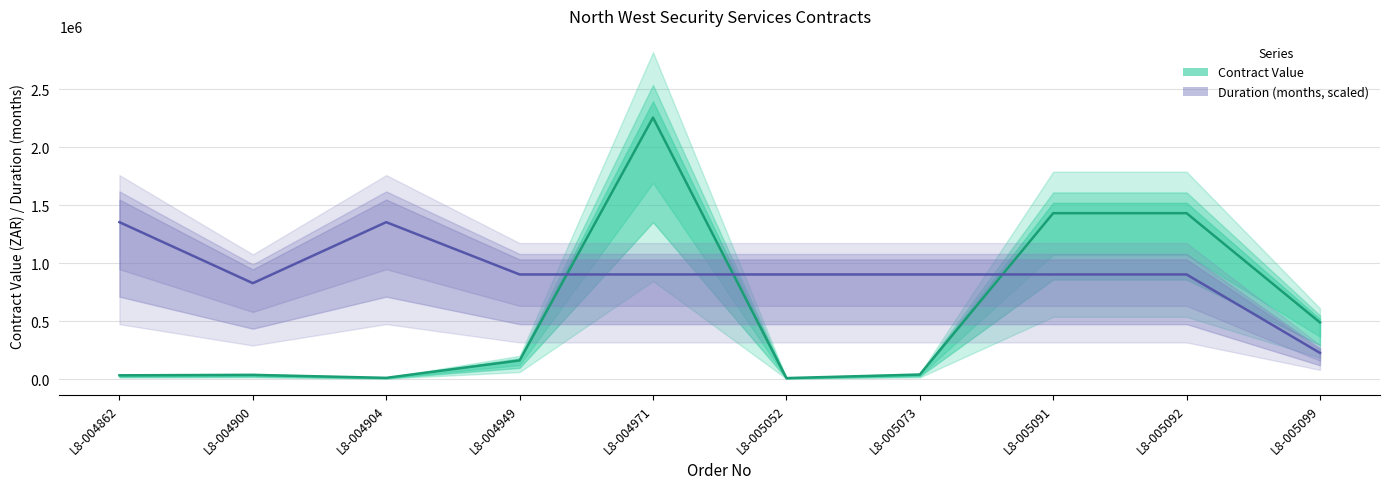

Where does the Contract Value series first go above 160365?

L8-004971